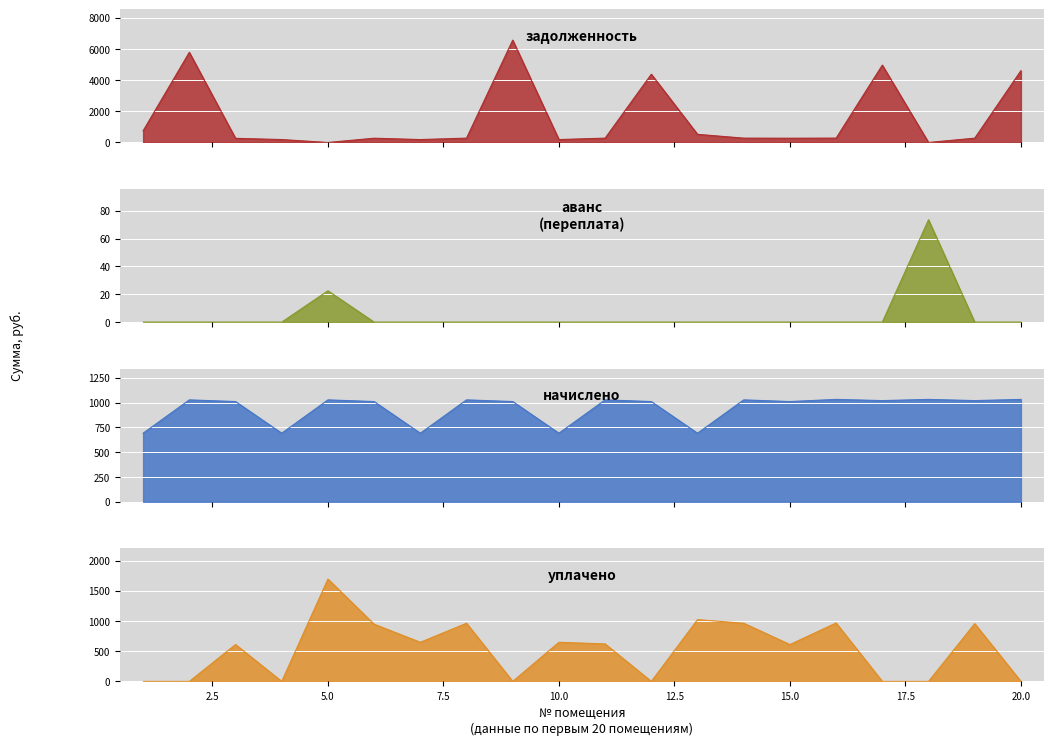

What is the minimum value for начислено?

691.2